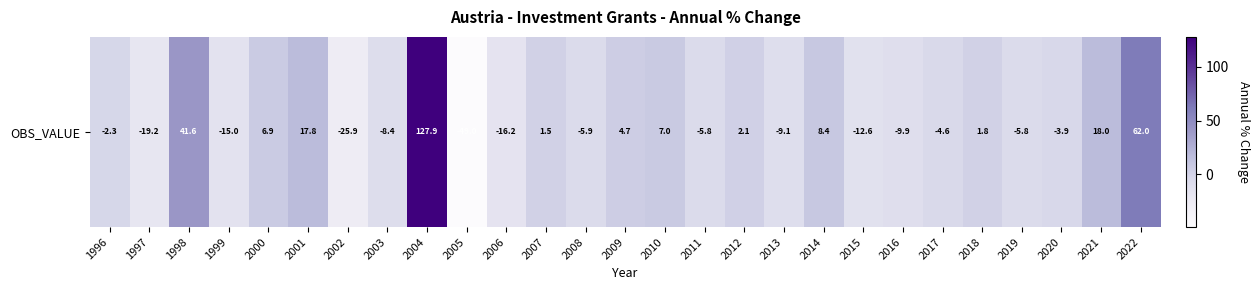

What is the approximate value at 2010?

7.0